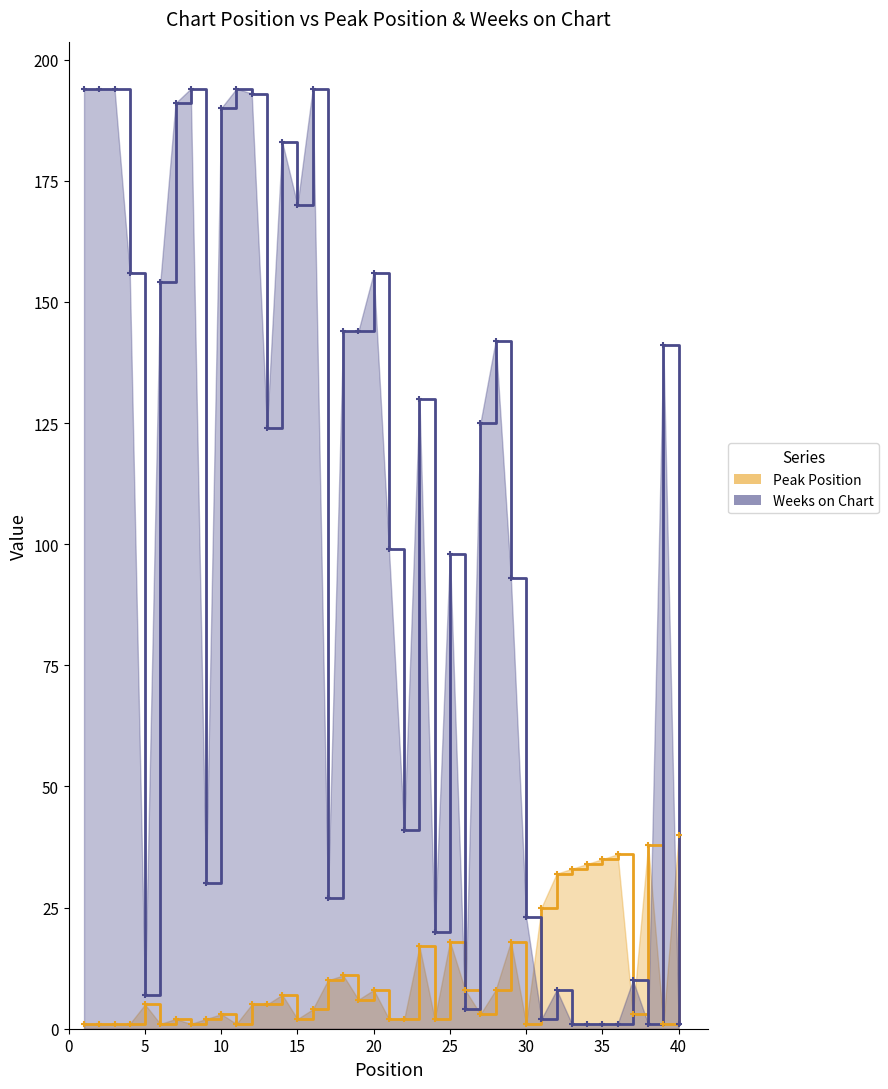

The Weeks on Chart series shows 63 at 25. True or false?

False